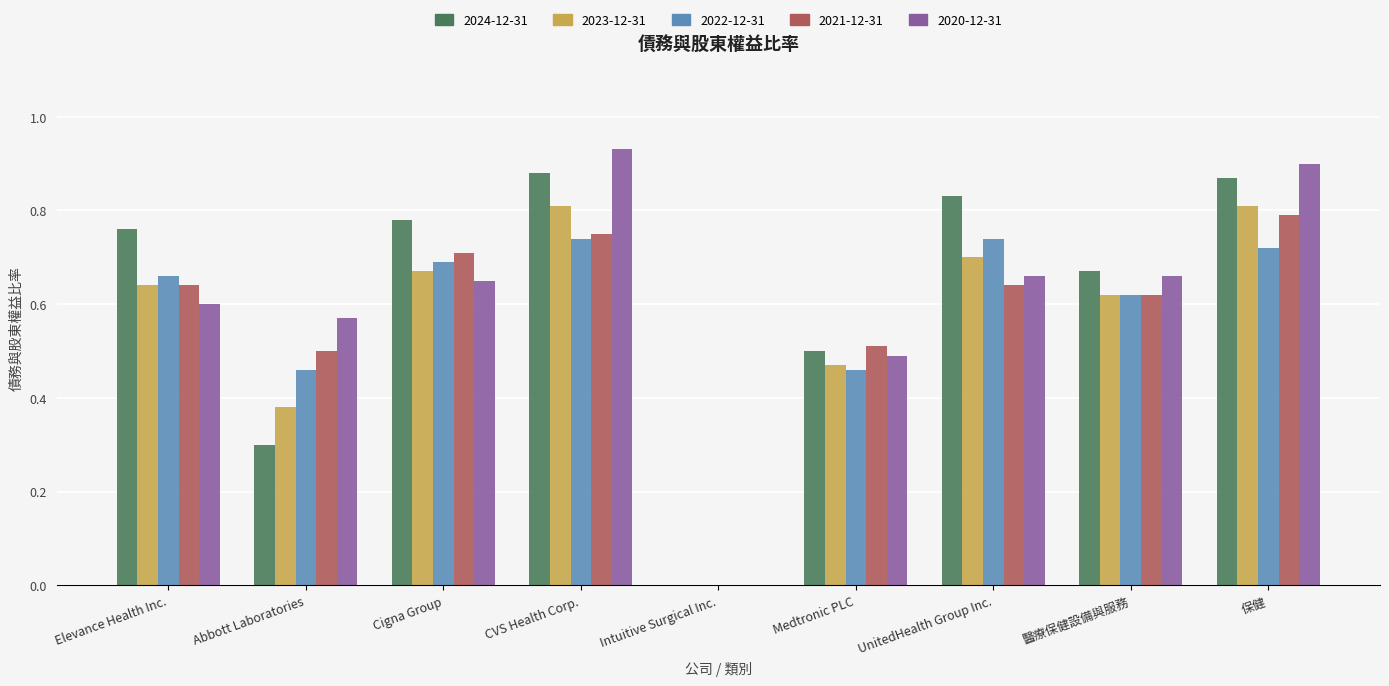

True or false: 2023-12-31 has a value of 0.6 at Elevance Health Inc..

True